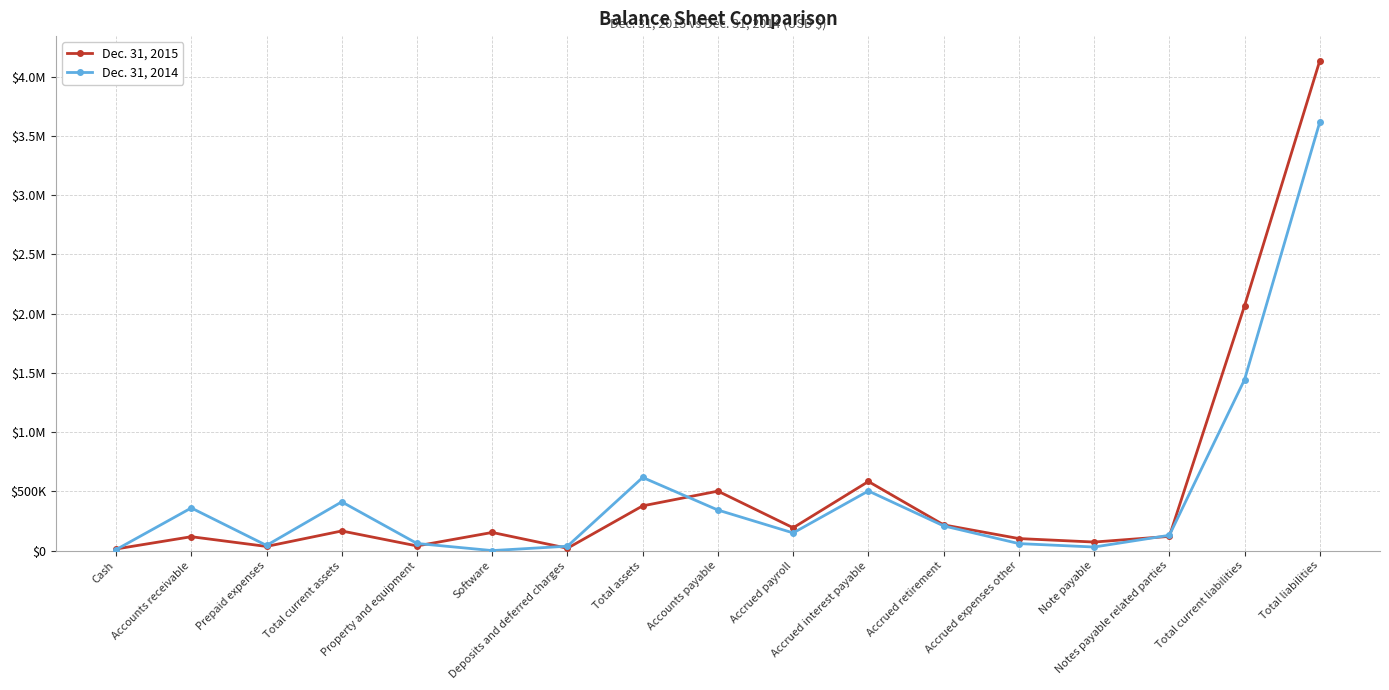

At Notes payable related parties, list the series in order from smallest to largest.

Dec. 31, 2015, Dec. 31, 2014